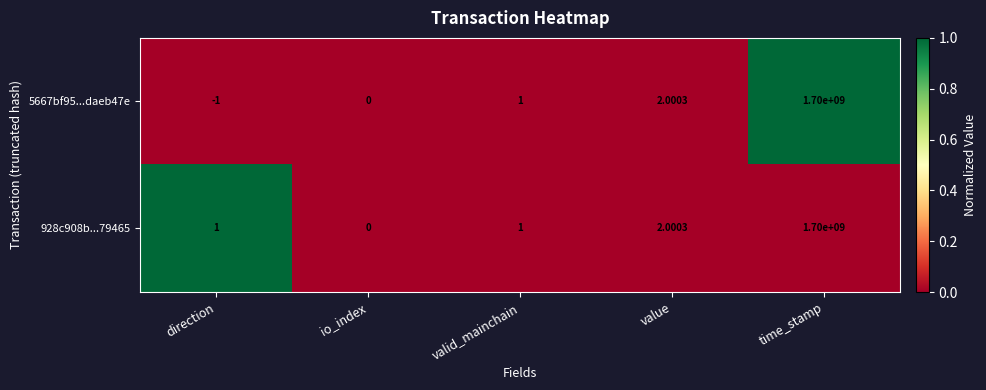

At which label does 928c908b...79465 reach its minimum?

io_index